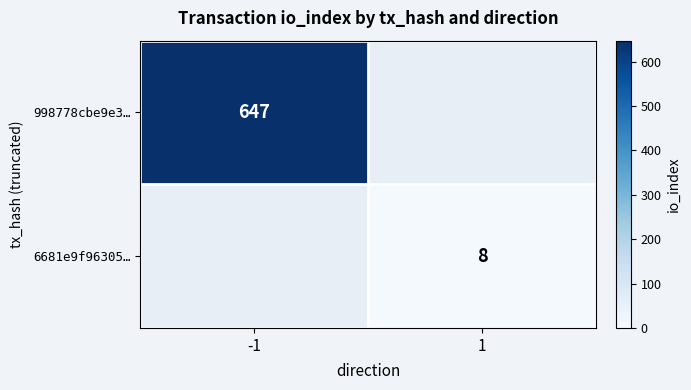

At how many categories does at least one series exceed 337?

1